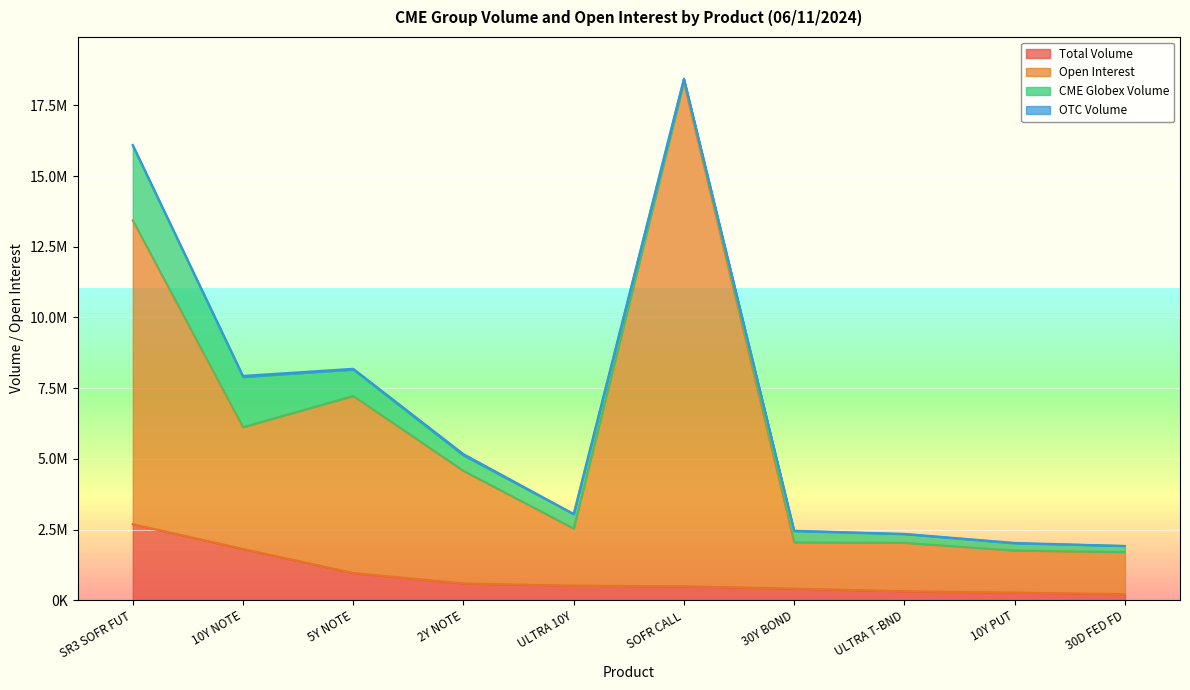

What is the spread (max minus min) of values at 2Y NOTE?

3982793